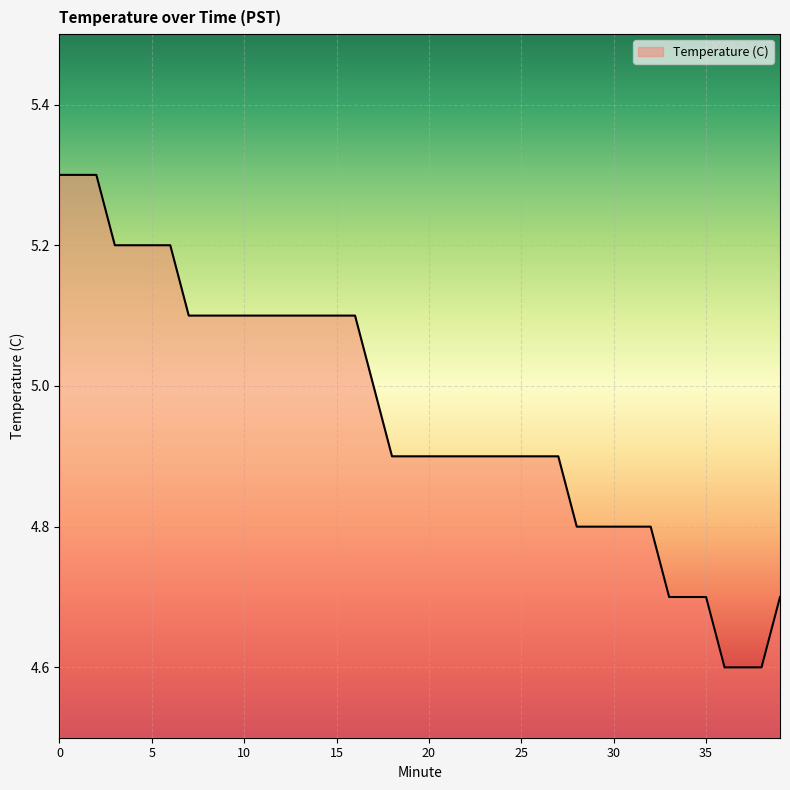

Is this an area chart (filled region under the line)?

No